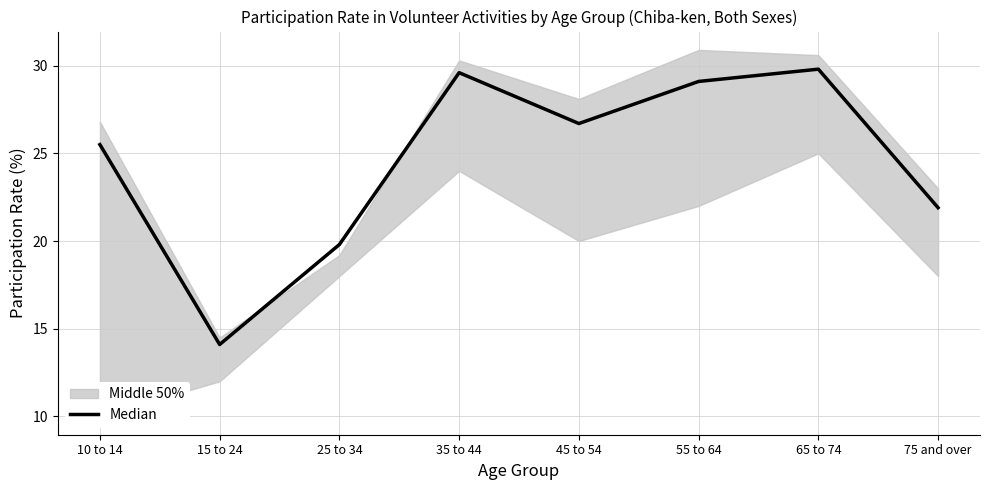

What is the smallest value displayed?

14.1